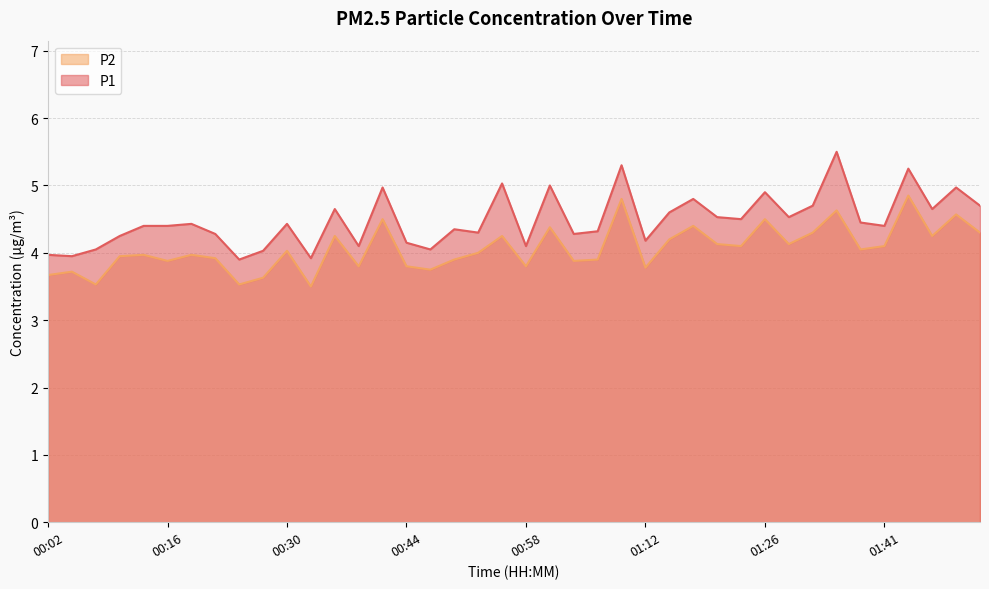

What is the difference between the maximum and minimum values in the P1 series?

1.6